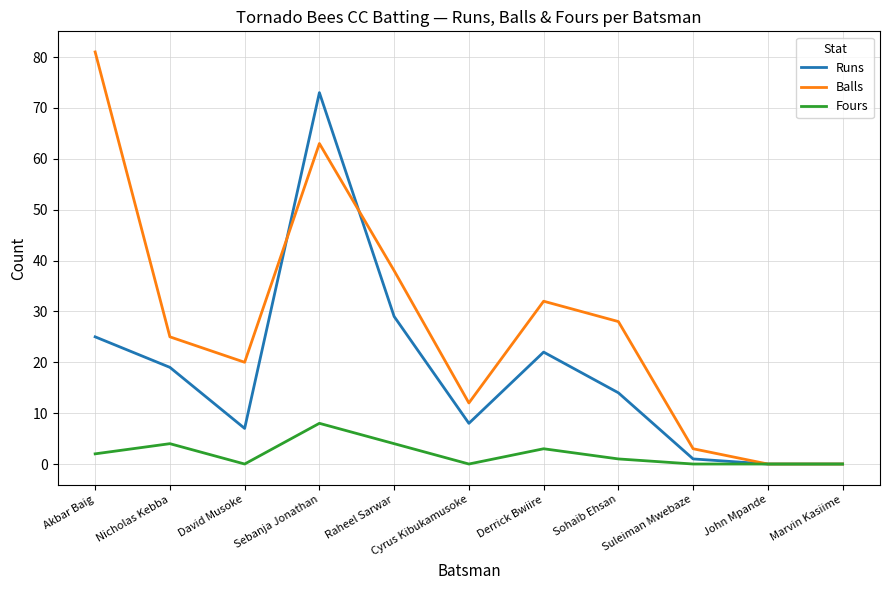

The value of Balls at Cyrus Kibukamusoke is 4. True or false?

False